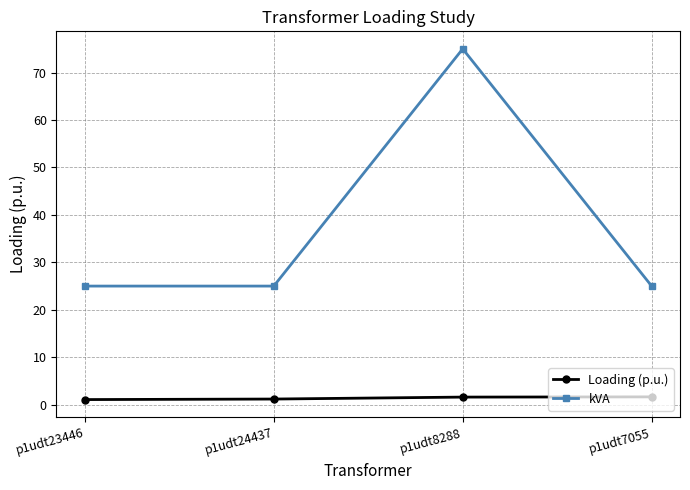

What is the greatest value displayed?

75.0